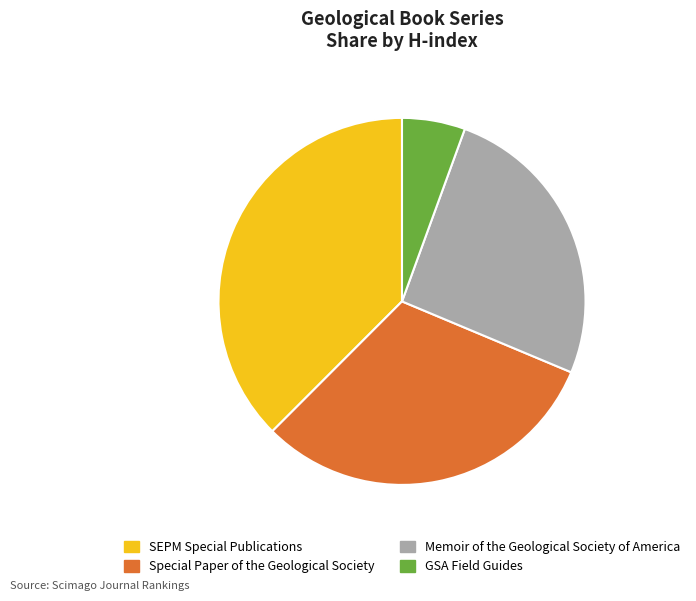

How many slices are in this pie chart?

4